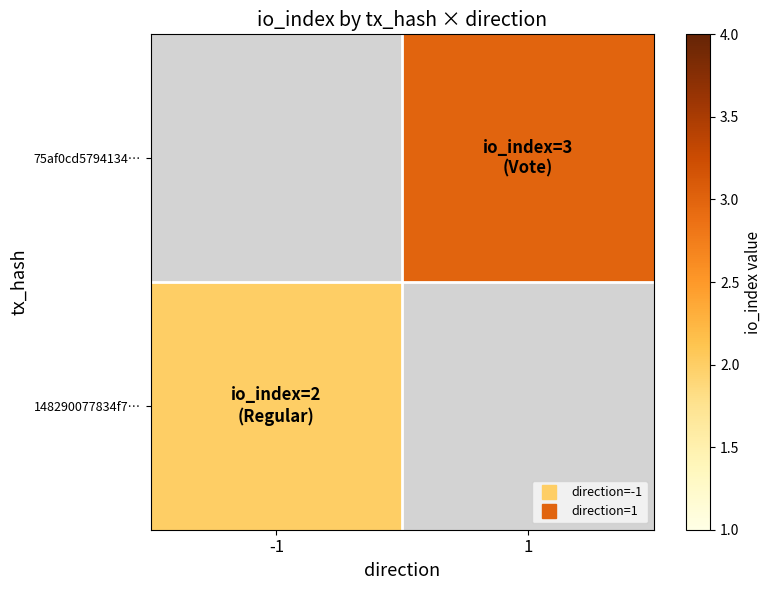

How many values in 148290077834f7… are above zero?

1